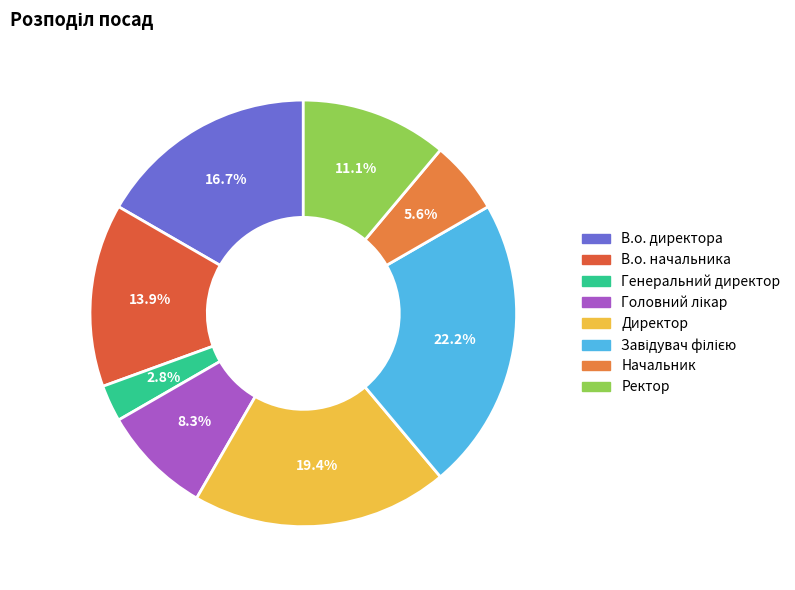

Between Ректор and Завідувач філією, which is larger?

Завідувач філією